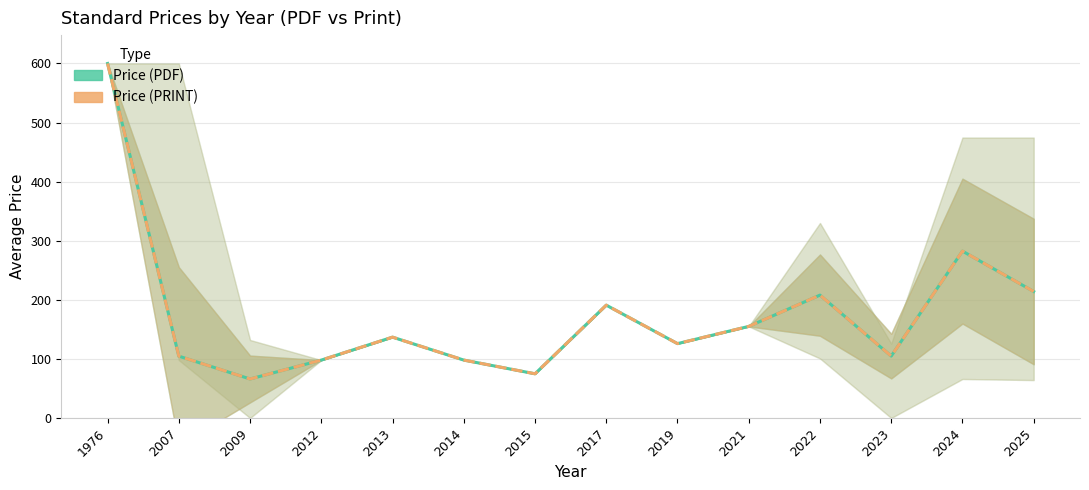

Reading right to left, extract all data points from this chart.

Price (PDF): 2025=214.1	2024=282.4	2023=104.8	2022=207.9	2021=155.0	2019=125.9	2017=191.0	2015=74.8	2014=98.0	2013=136.8	2012=98.0	2009=66.0	2007=104.7	1976=600.0
Price (PRINT): 2025=214.1	2024=282.4	2023=104.8	2022=207.9	2021=155.0	2019=125.9	2017=191.0	2015=74.8	2014=98.0	2013=136.8	2012=98.0	2009=66.0	2007=104.7	1976=600.0